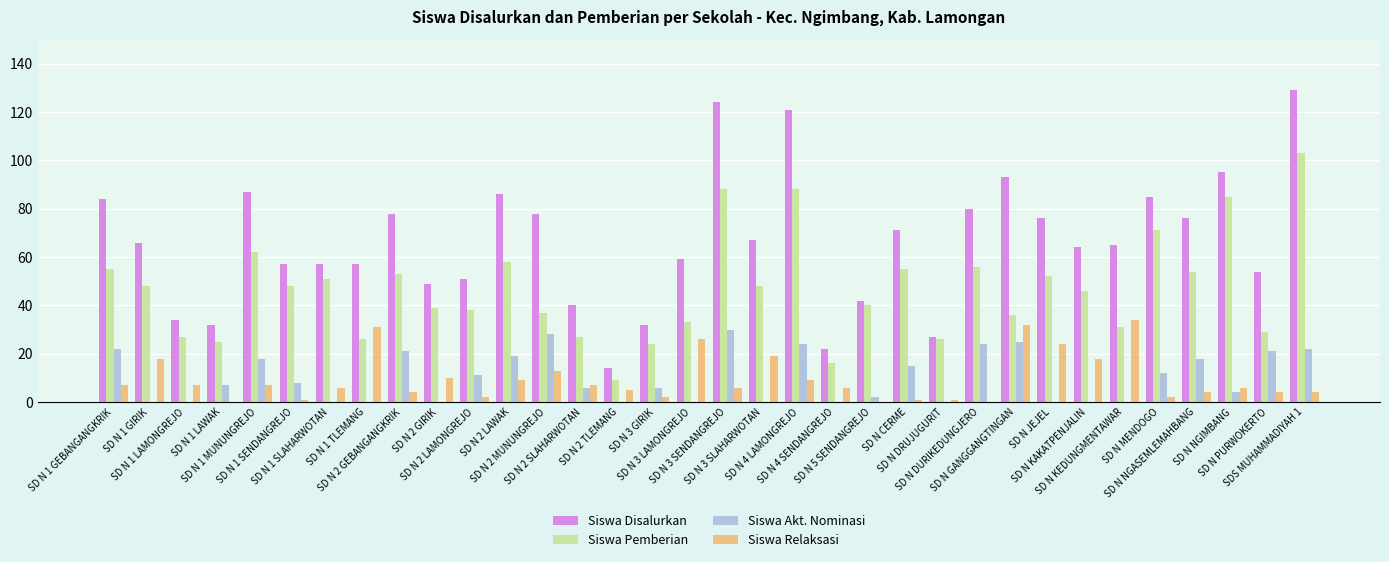

What is the difference between the Siswa Disalurkan values at SD N 1 SENDANGREJO and SD N 3 SLAHARWOTAN?

10